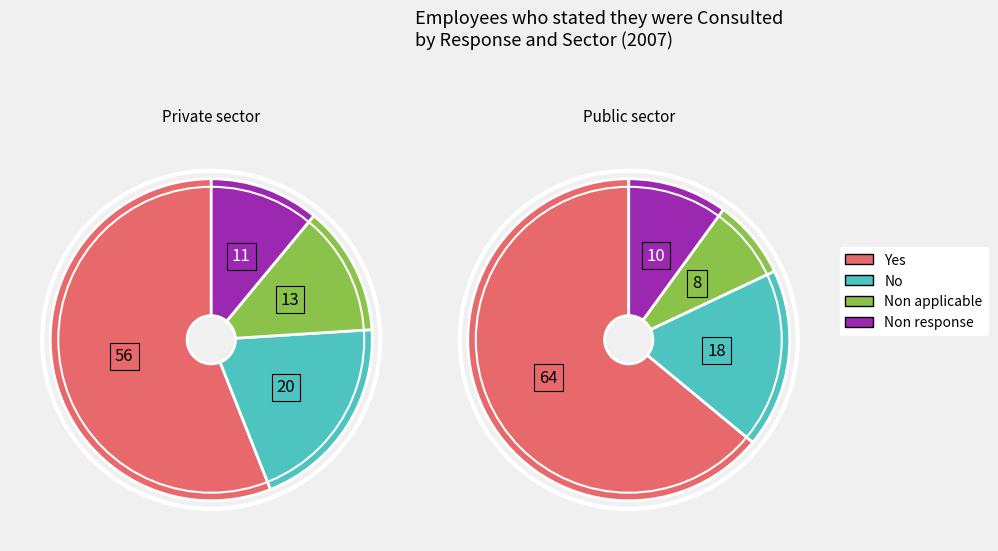

Which category has the smallest portion of the pie?

Non applicable